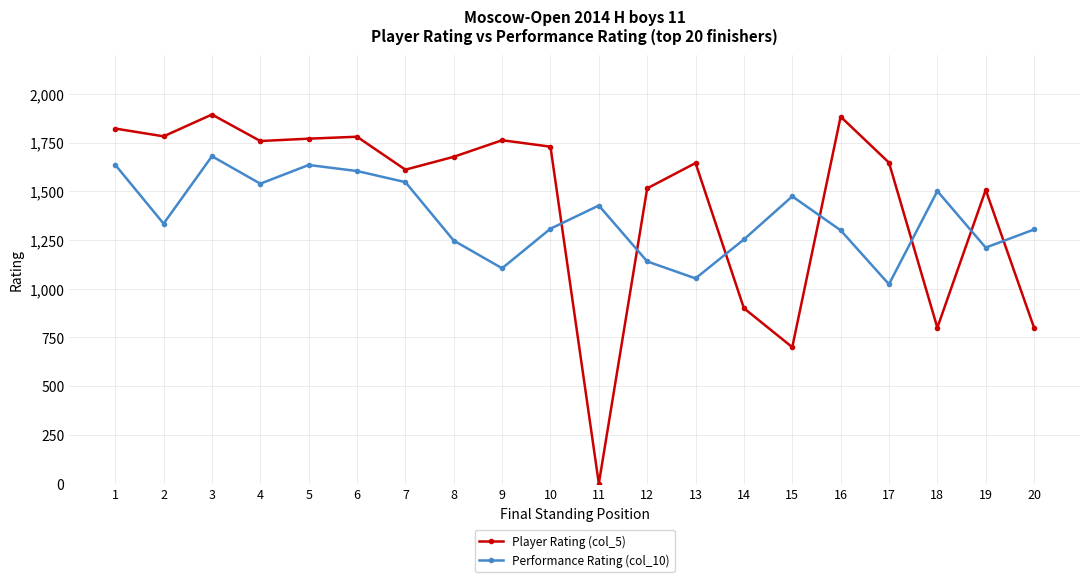

True or false: Player Rating (col_5) has a value of 1507 at 19.

True